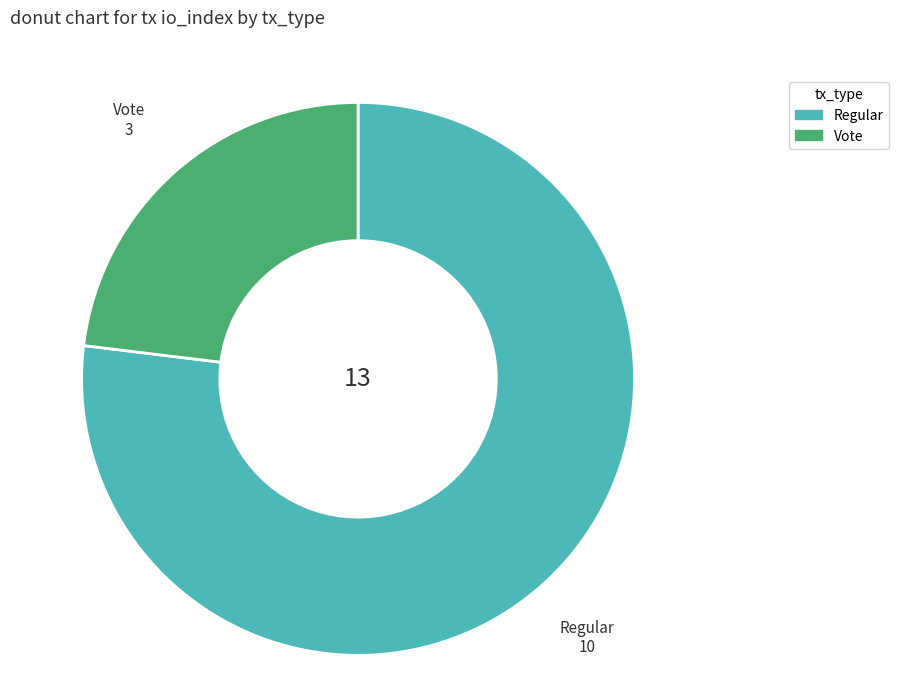

Is there any slice that represents more than half of the pie?

Yes